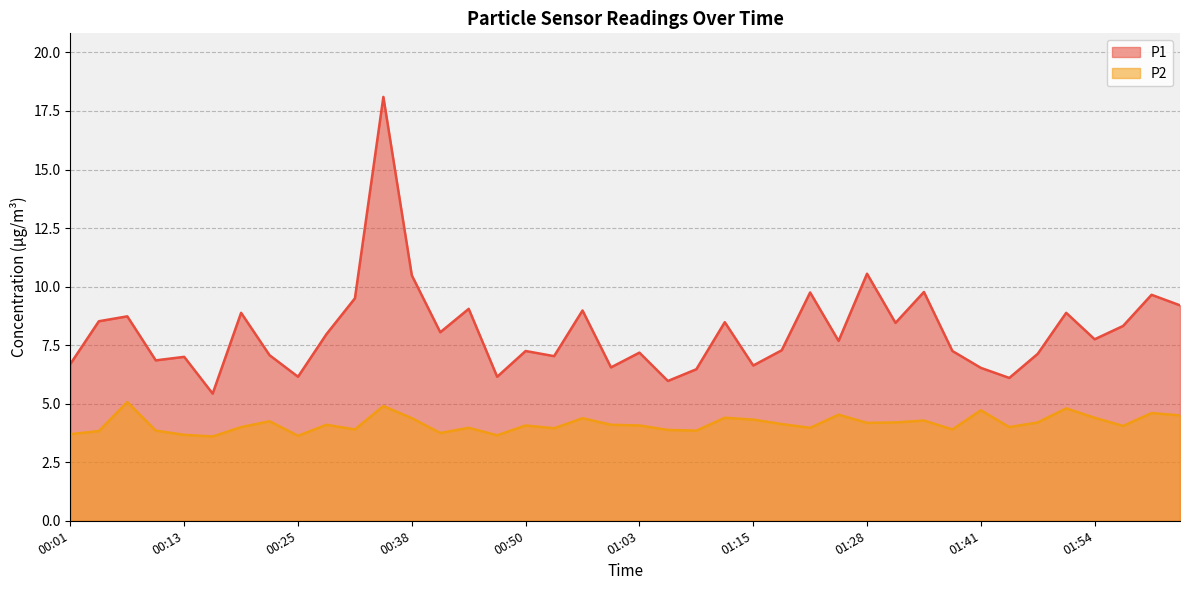

At which label does P2 reach its minimum?

00:16